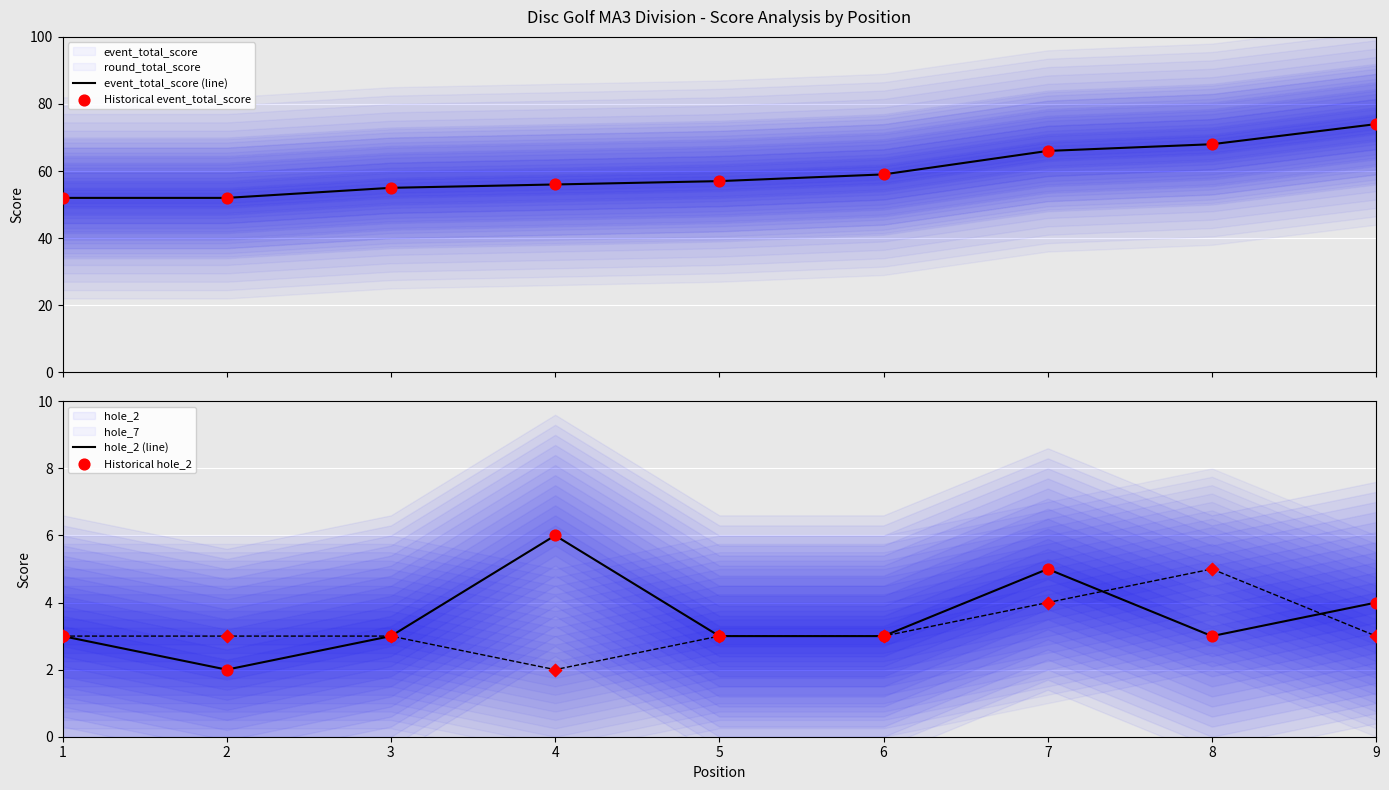

Which series has the largest Y range (max minus min)?

event_total_score (line)